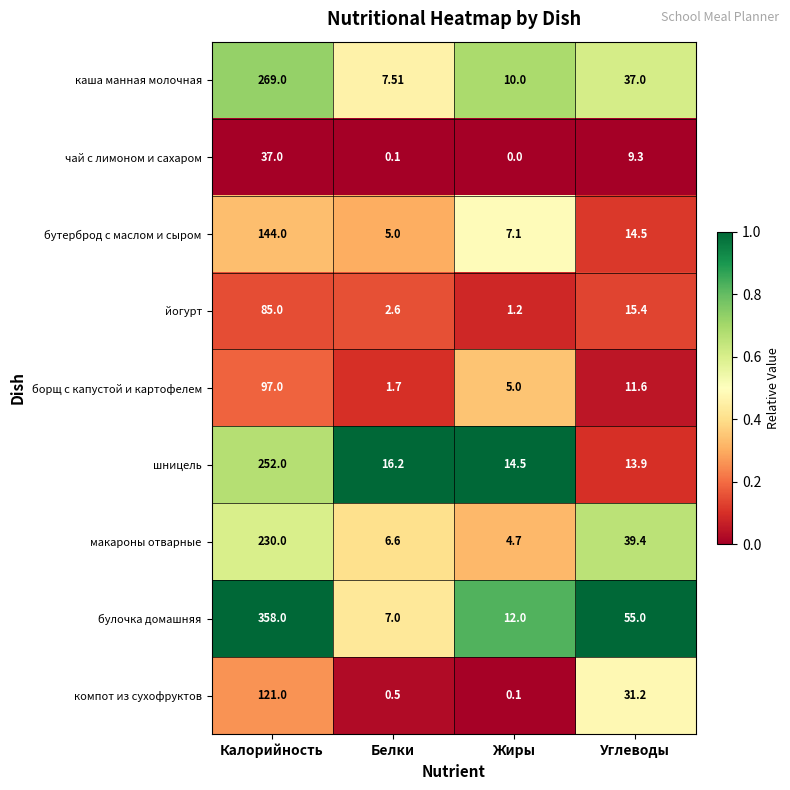

At which category does the chart reach its minimum across all series?

Жиры